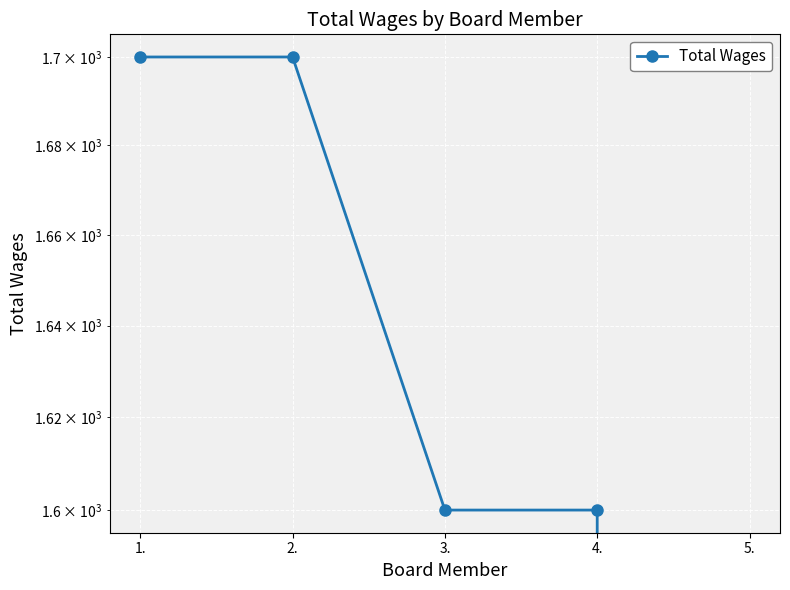

The value at 2. is 2760. True or false?

False